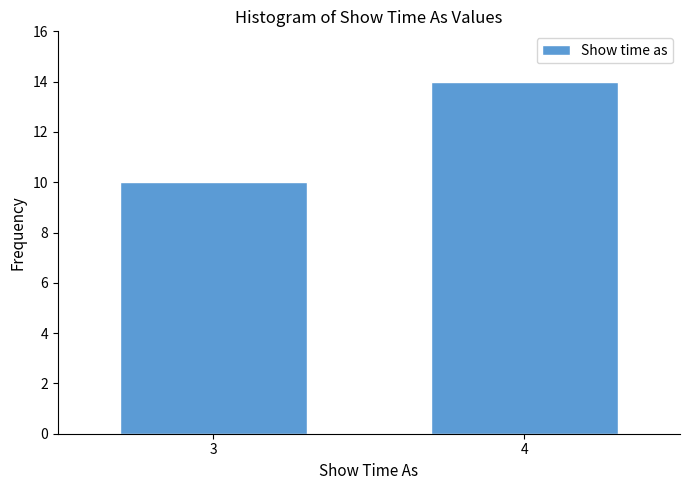

Reading right to left, extract all data points from this chart.

14	10